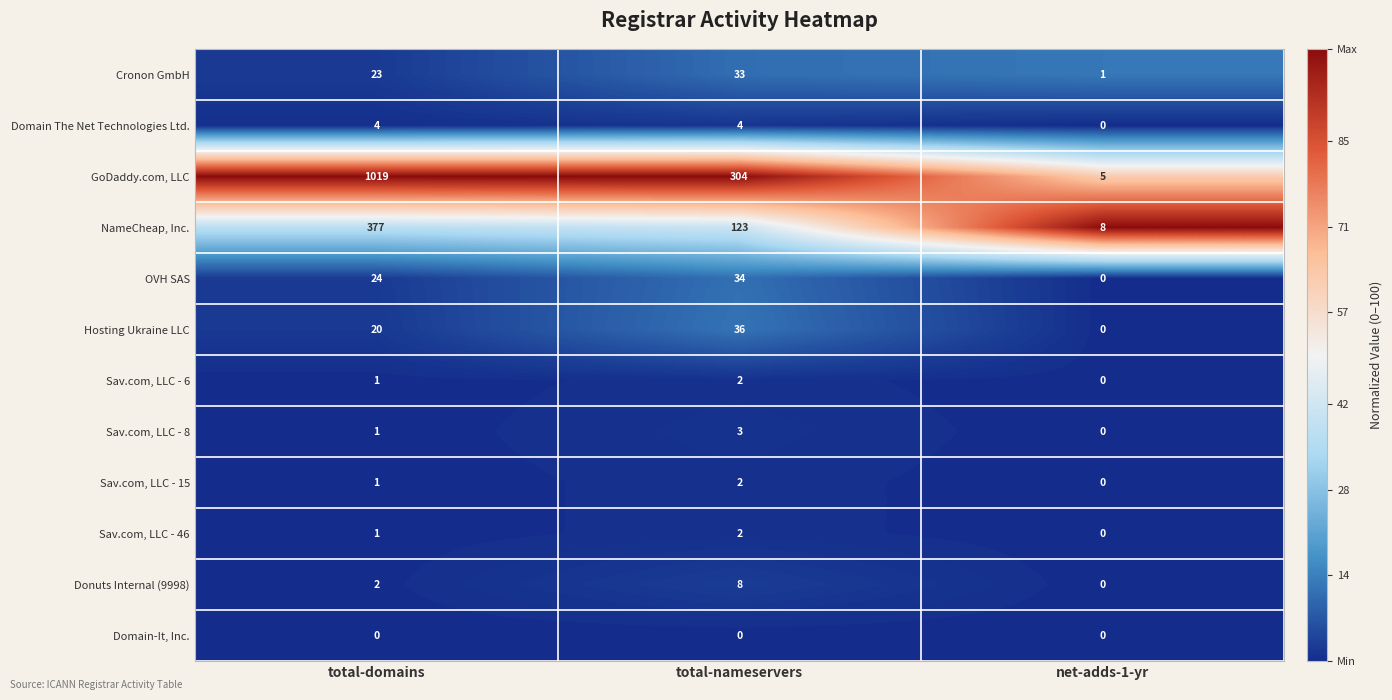

Count the number of data series in this chart.

12